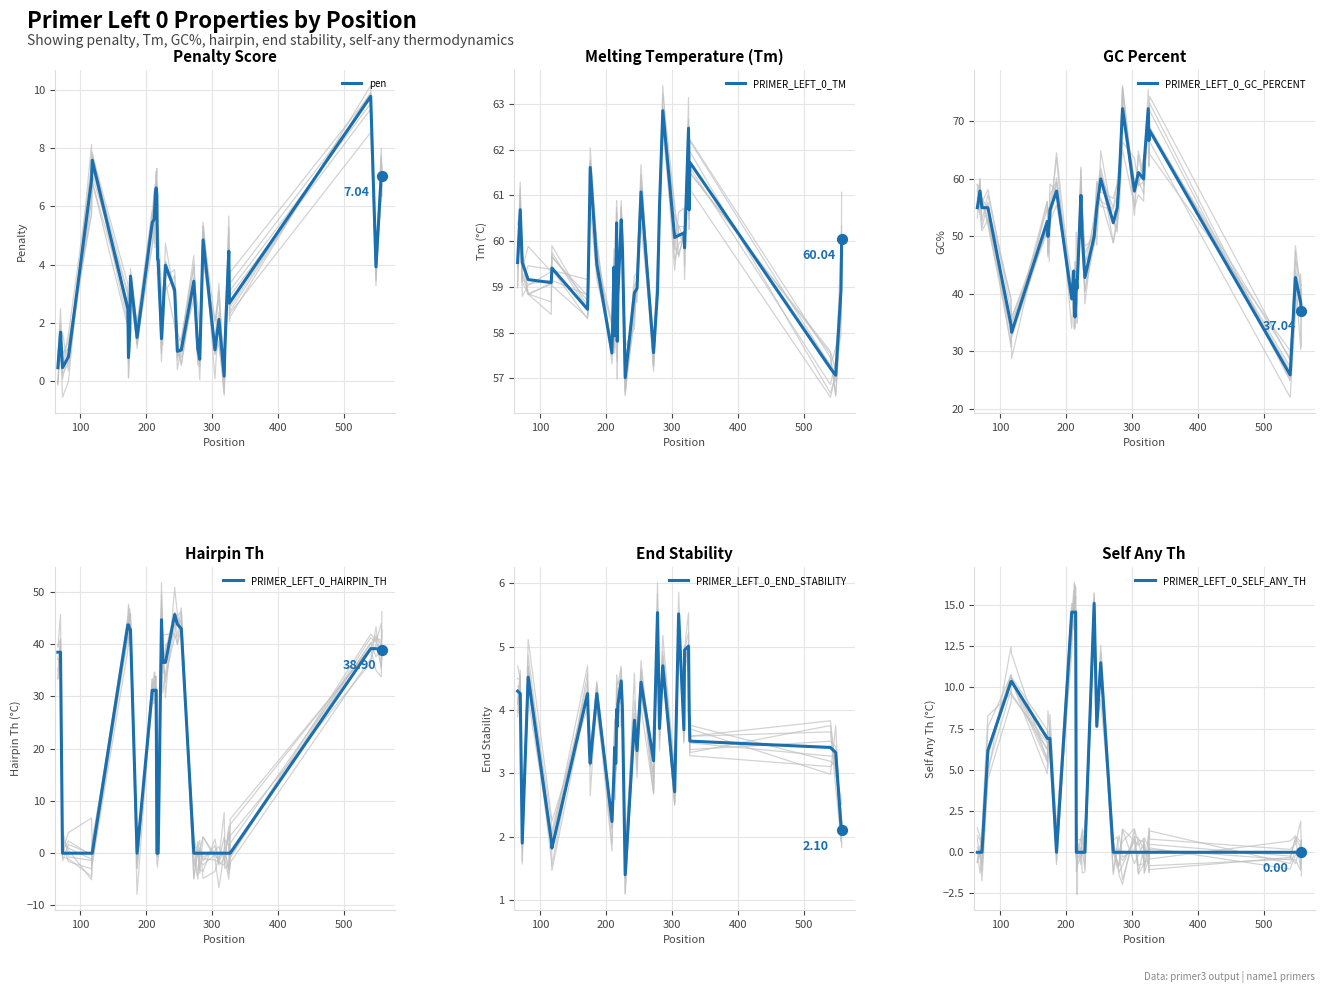

Which series reaches the maximum Y coordinate?

PRIMER_LEFT_0_GC_PERCENT